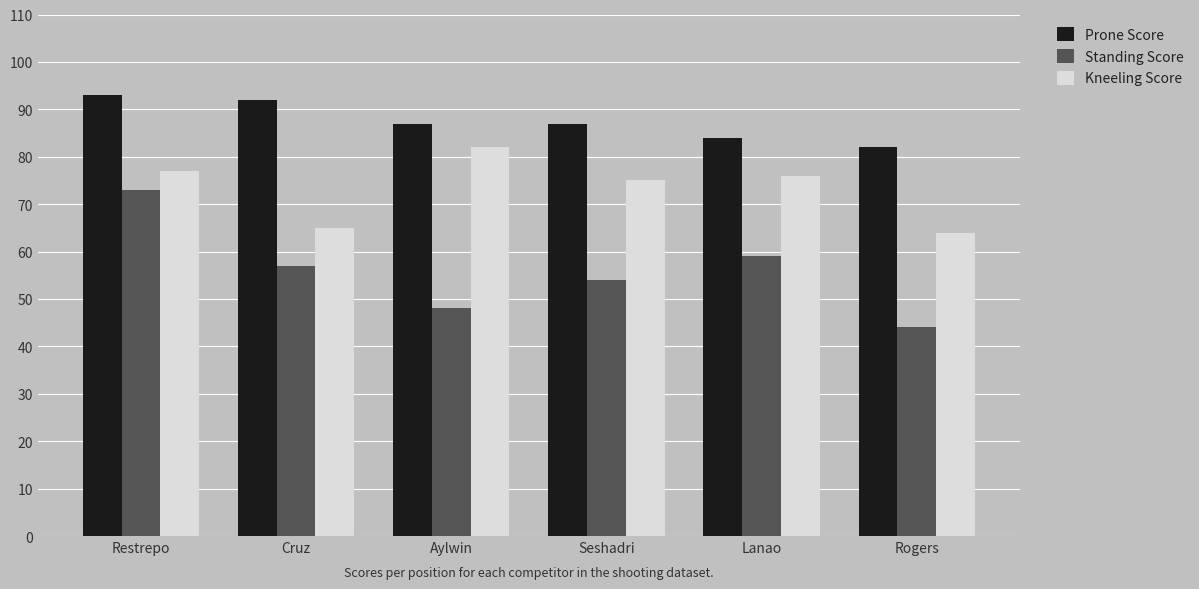

At how many categories does at least one series exceed 69?

6